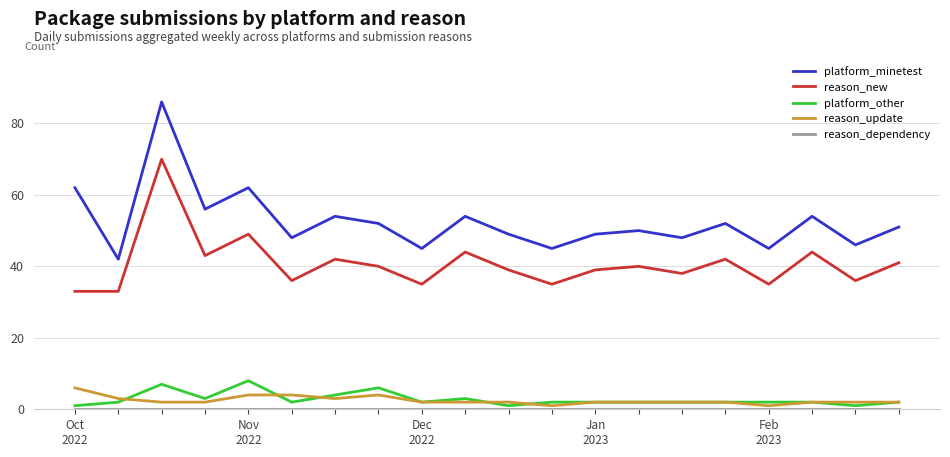

What is the maximum value shown in the chart?

86